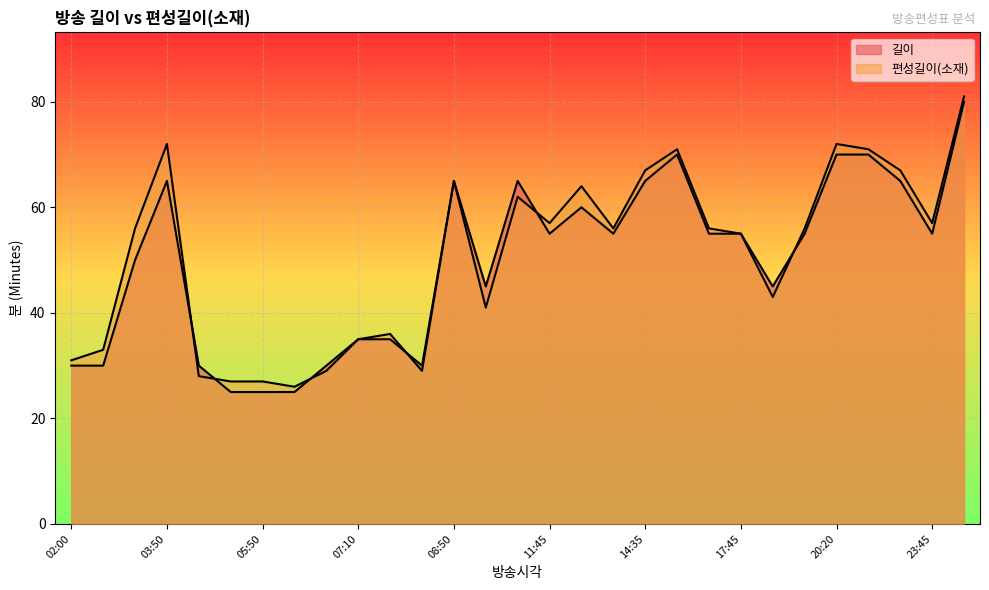

What is the difference between the highest and lowest values at 15:40?

1